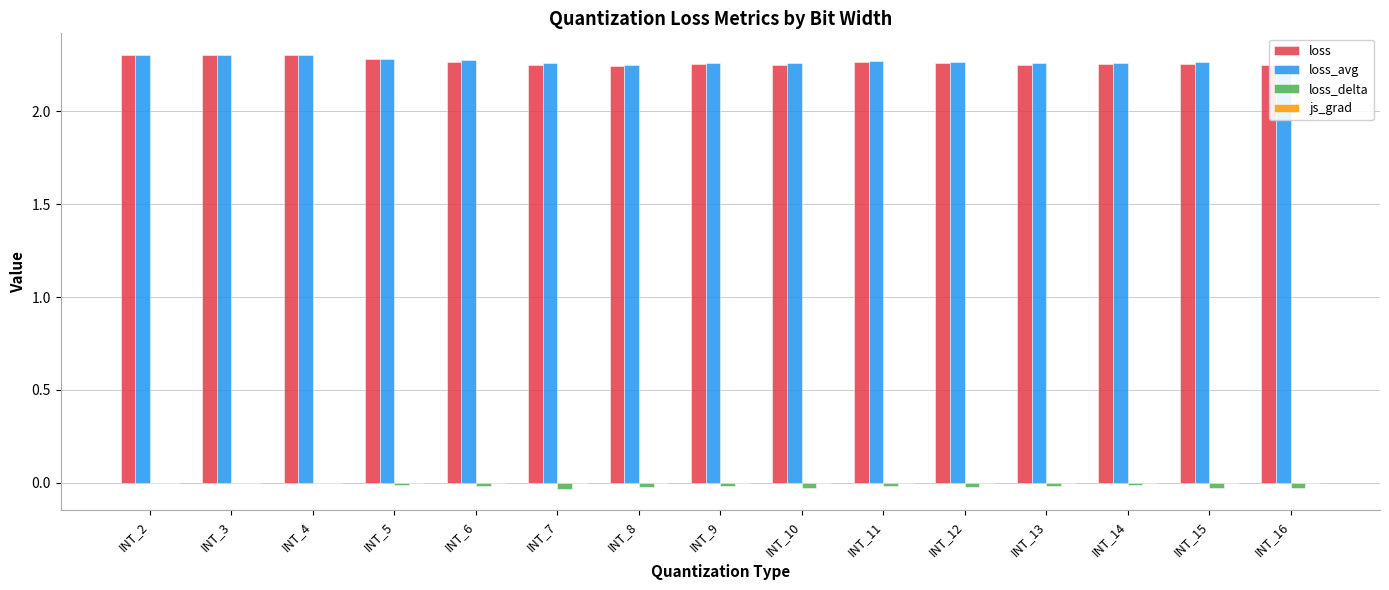

Are the bars horizontal?

No